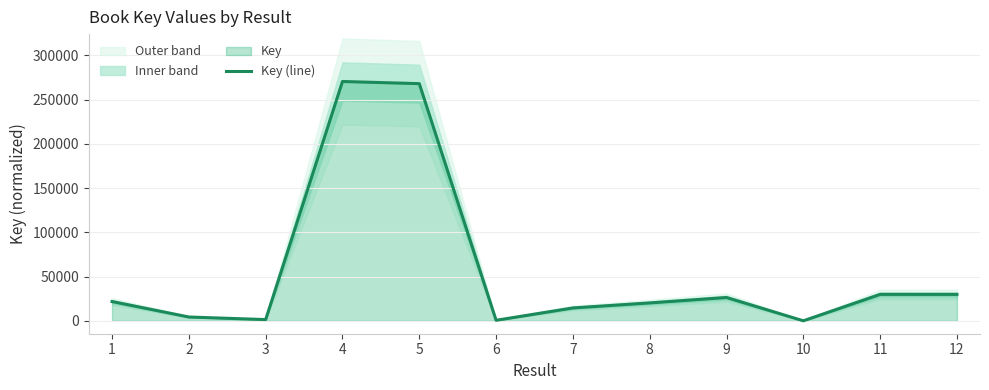

Where is the data nearest to the value 135250?

11